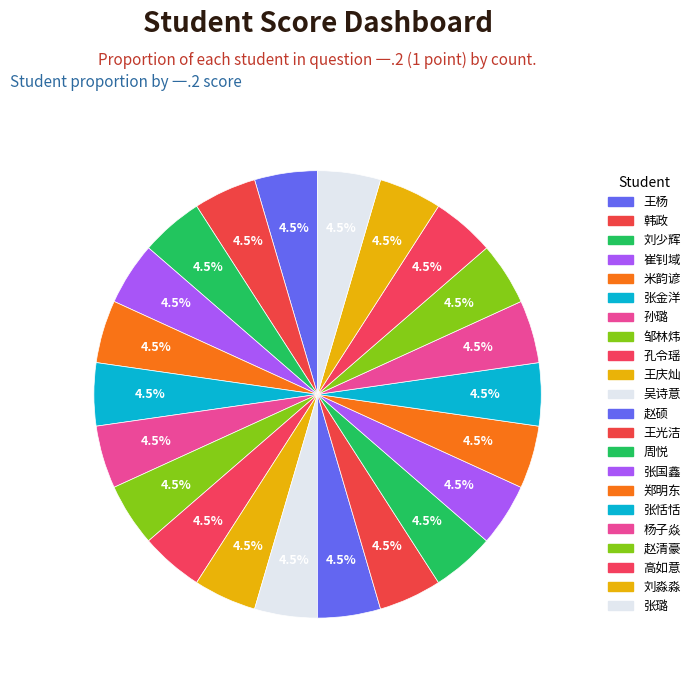

How many slices are in this pie chart?

22